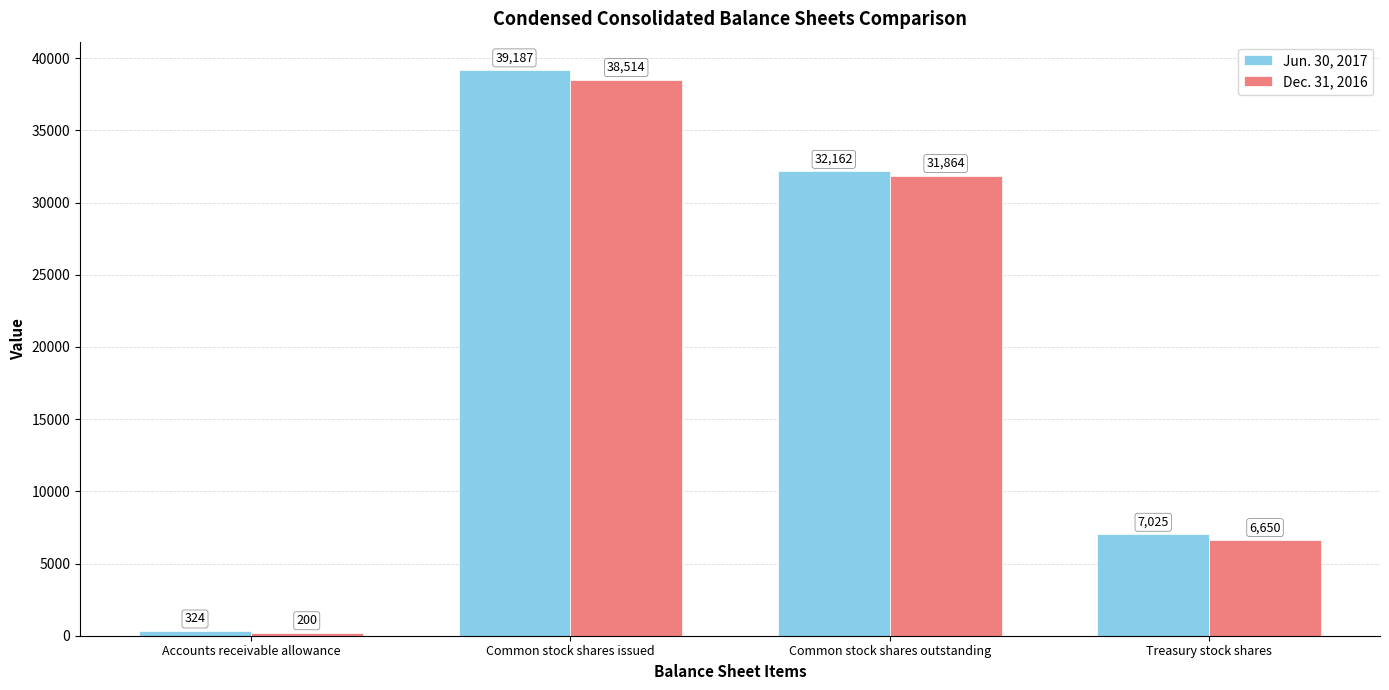

What are all the series names shown in the legend?

Jun. 30, 2017, Dec. 31, 2016